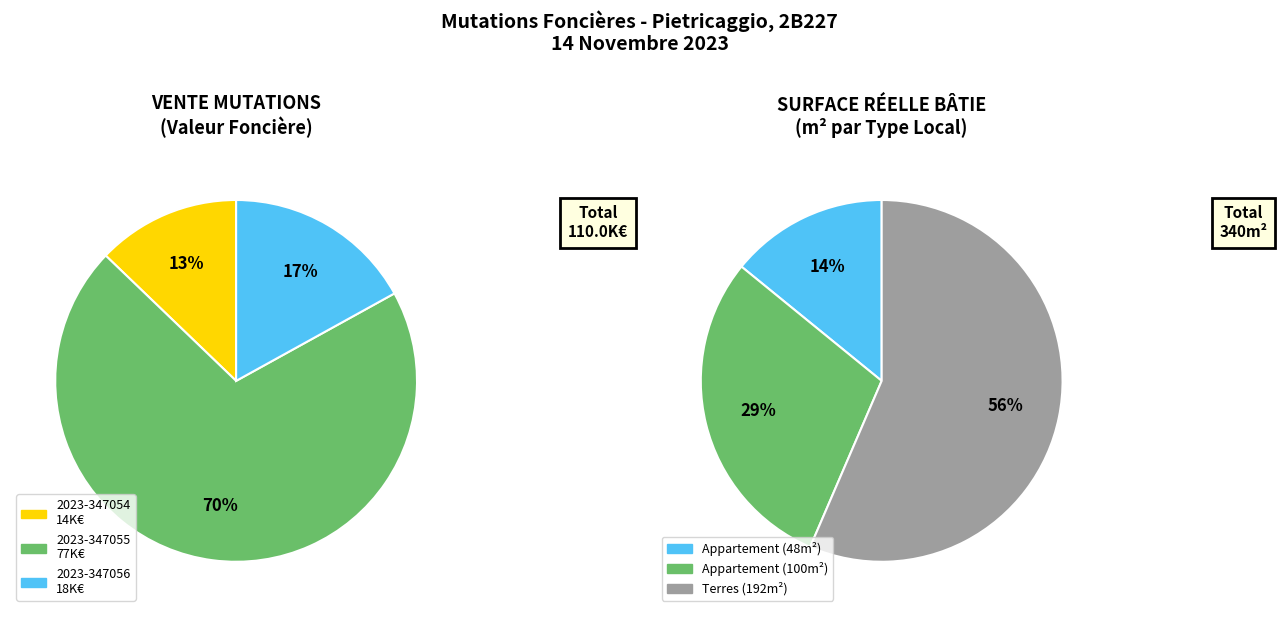

To the nearest percent, what is the difference between the largest and smallest slice percentages?

57%